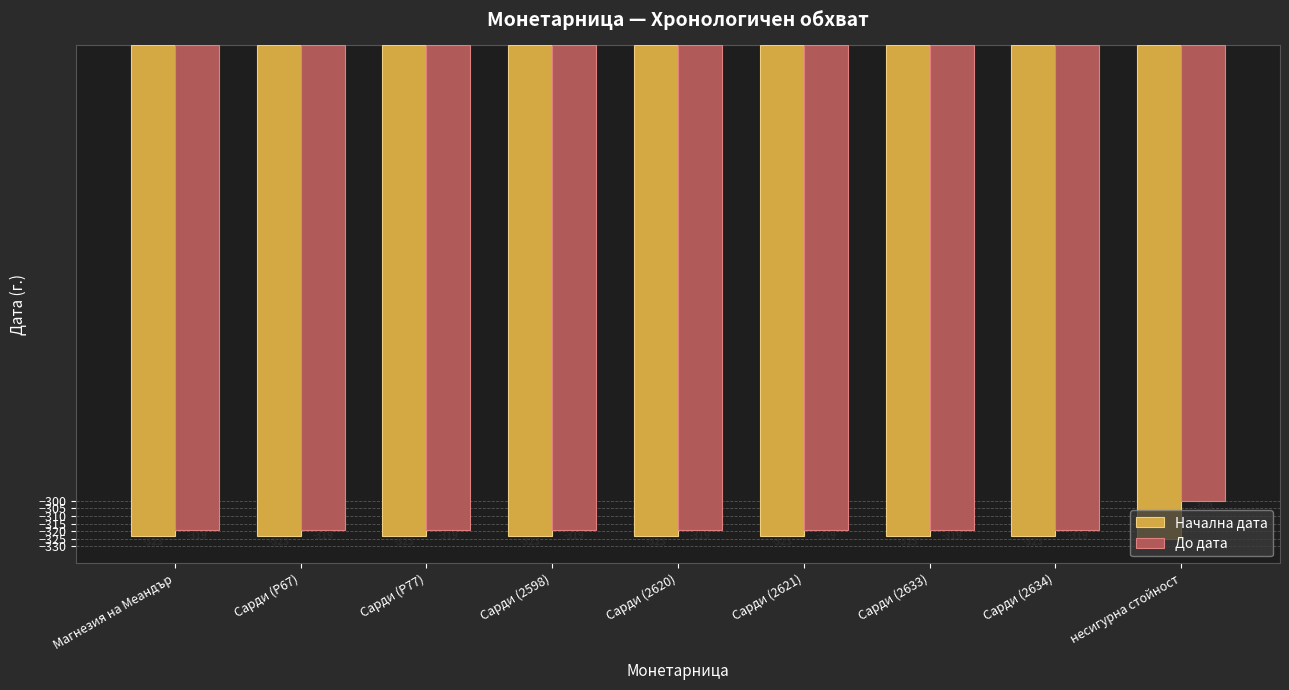

Is it true that Начална дата equals -159 at несигурна стойност?

False